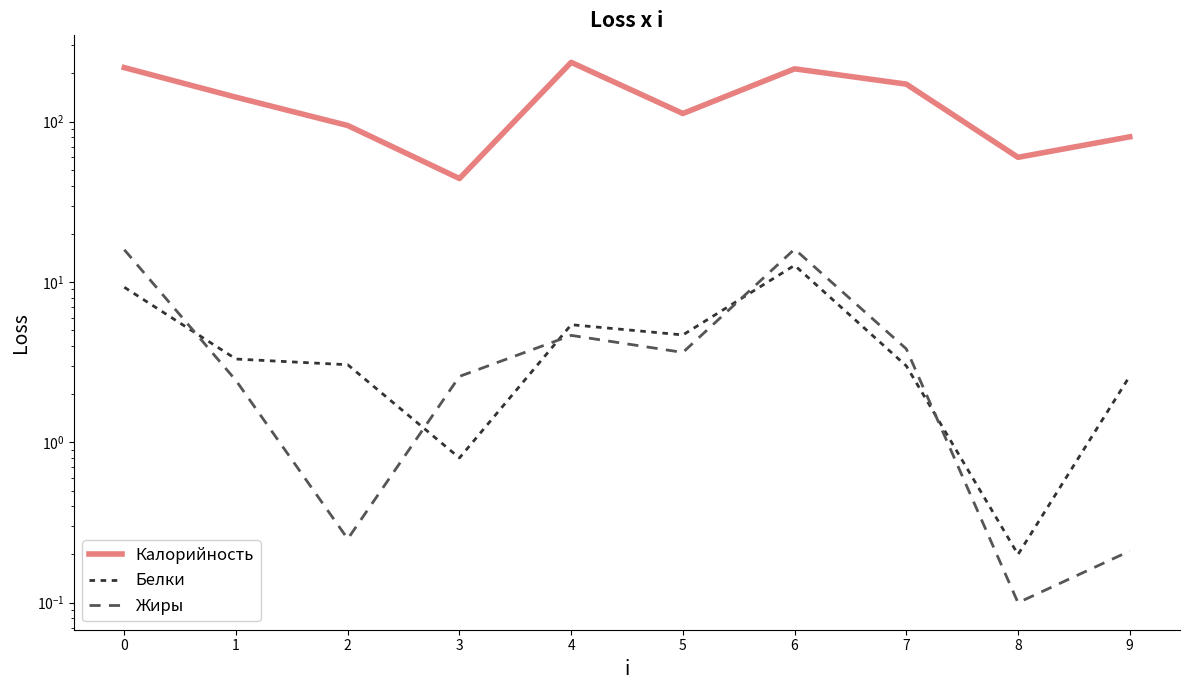

What is the spread (max minus min) of values at 8?

59.9